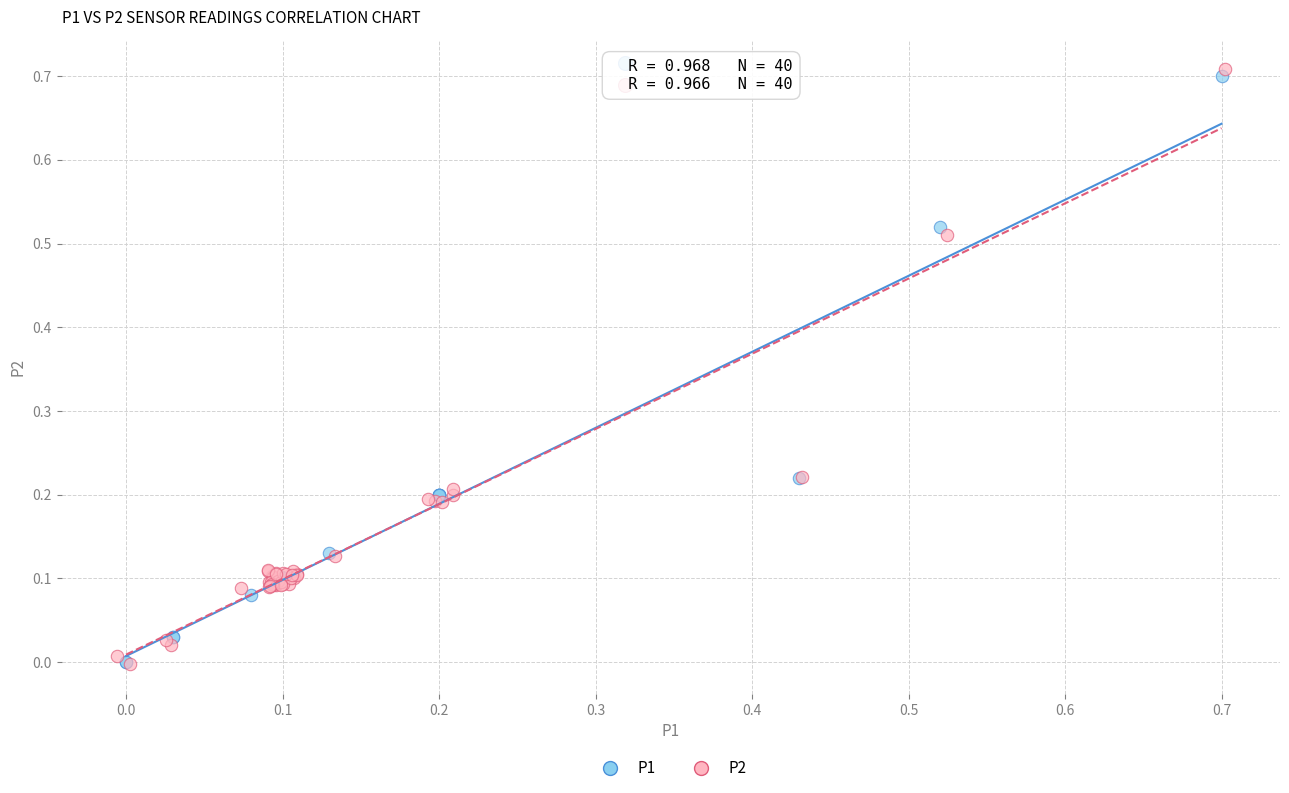

Which series has the widest spread of Y values?

P2